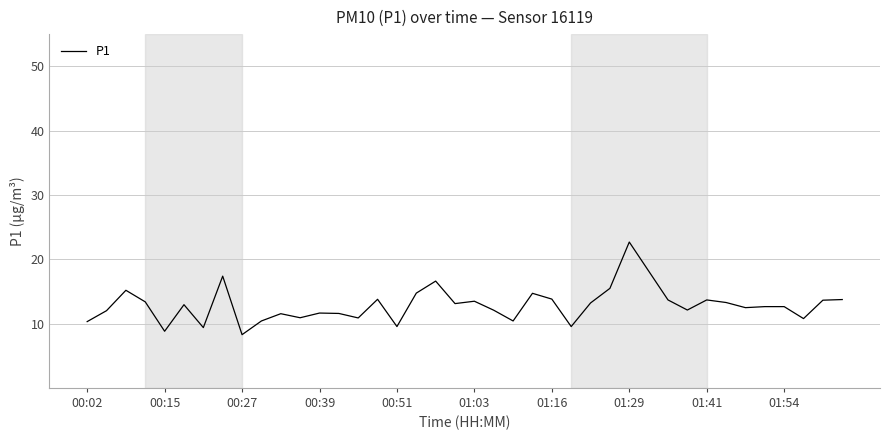

What is the difference between the maximum and minimum values?

14.4